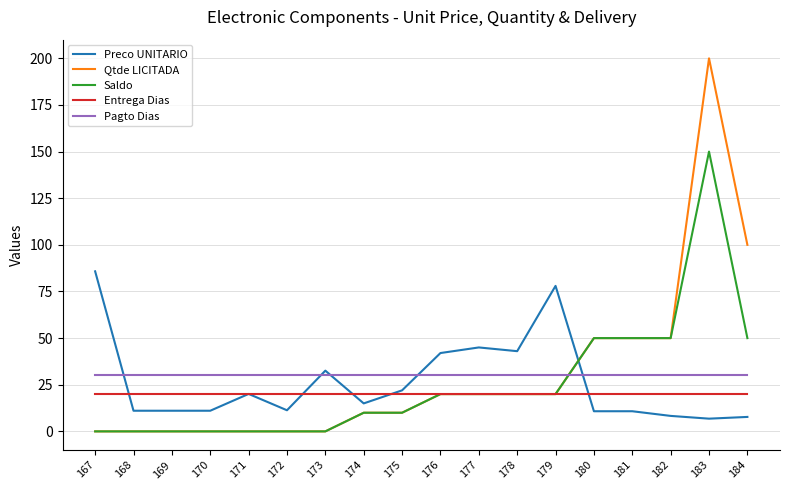

What is the total value across all series at 170?

61.1